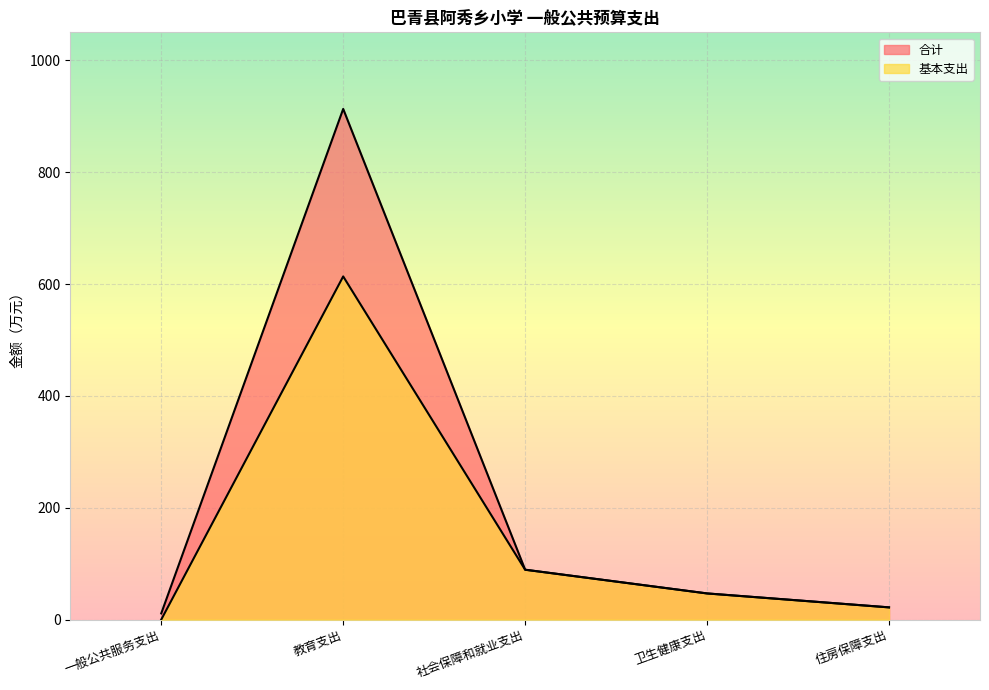

What is the total value across all series at 一般公共服务支出?

11.1